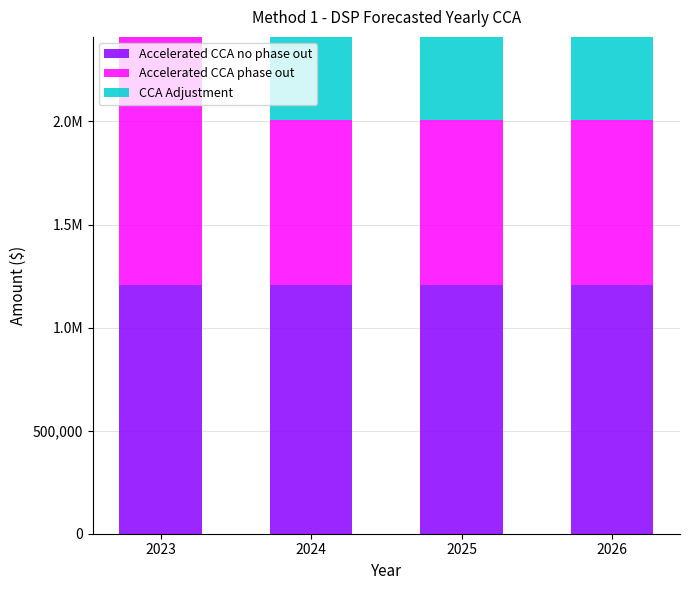

List the series in order of their overall mean, highest first.

Accelerated CCA no phase out, Accelerated CCA phase out, CCA Adjustment